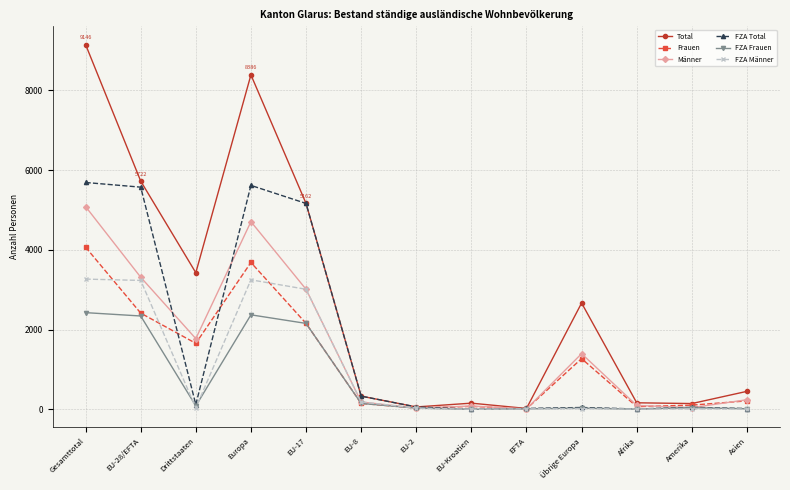

Does the chart have visible grid lines?

Yes